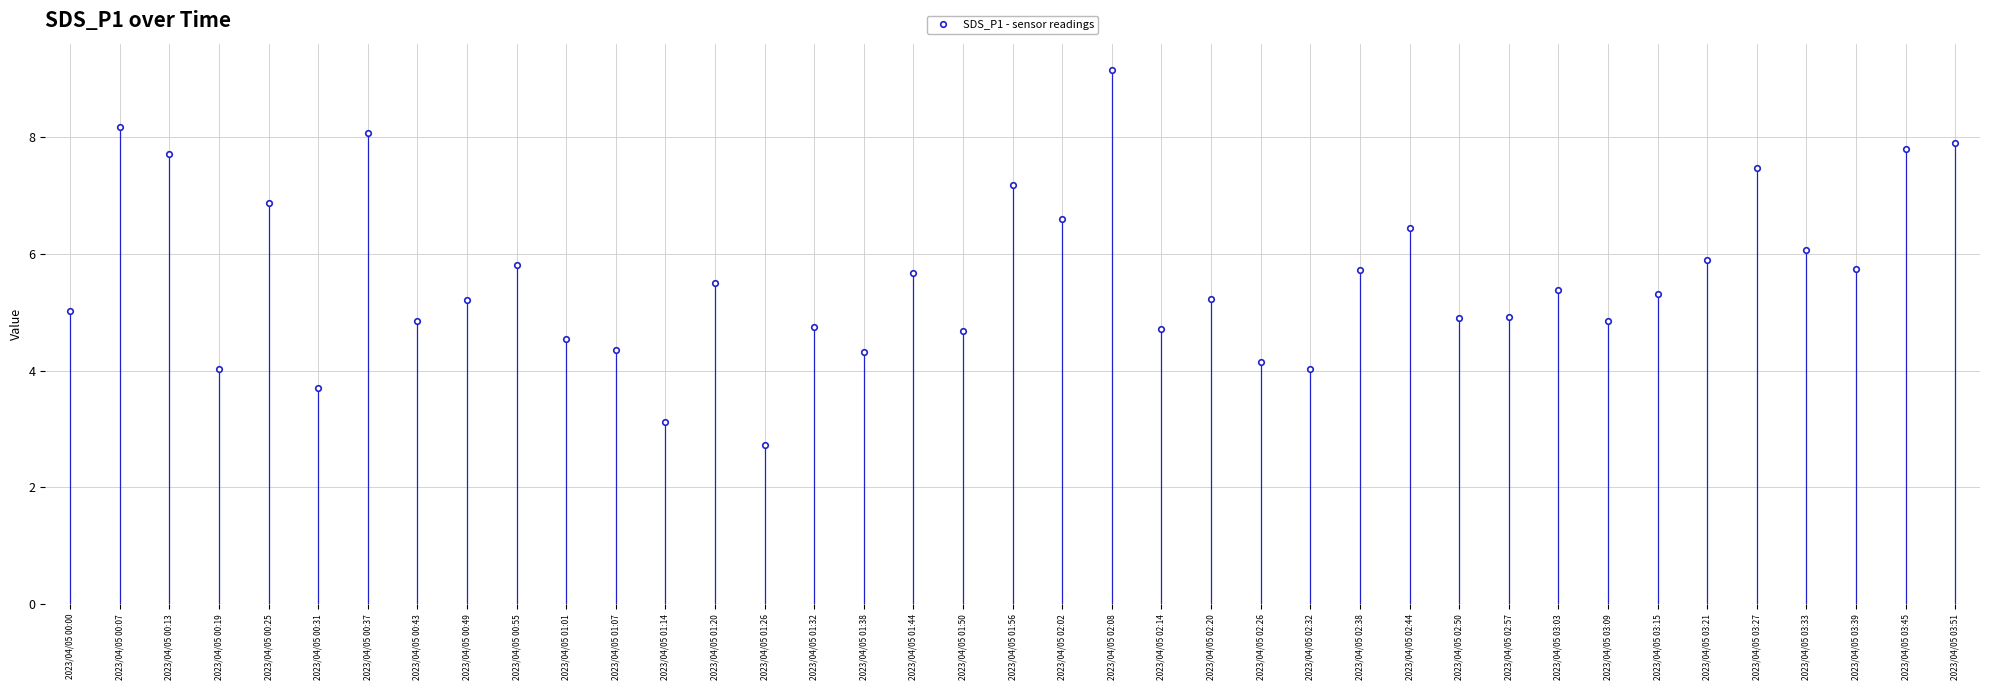

The chart shows a value of 8.2 at 2023/04/05 01:44. True or false?

False